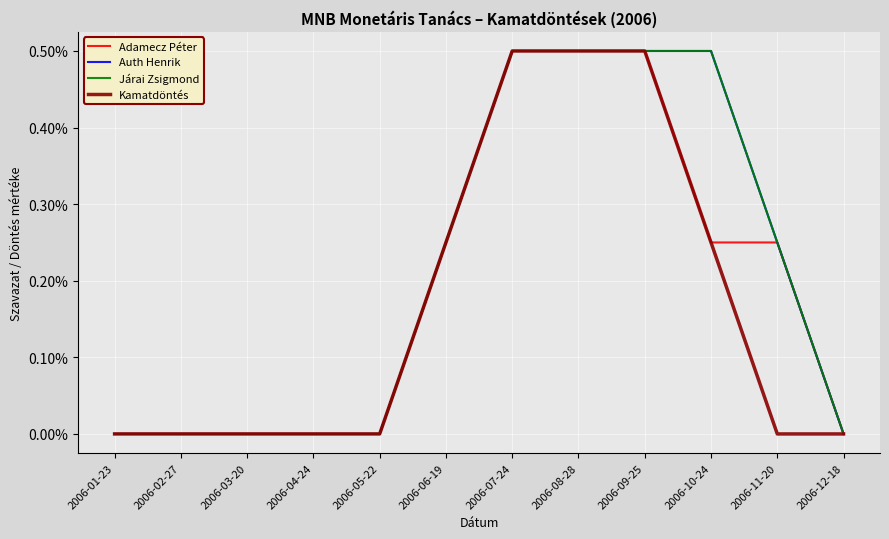

Does the chart have visible grid lines?

Yes